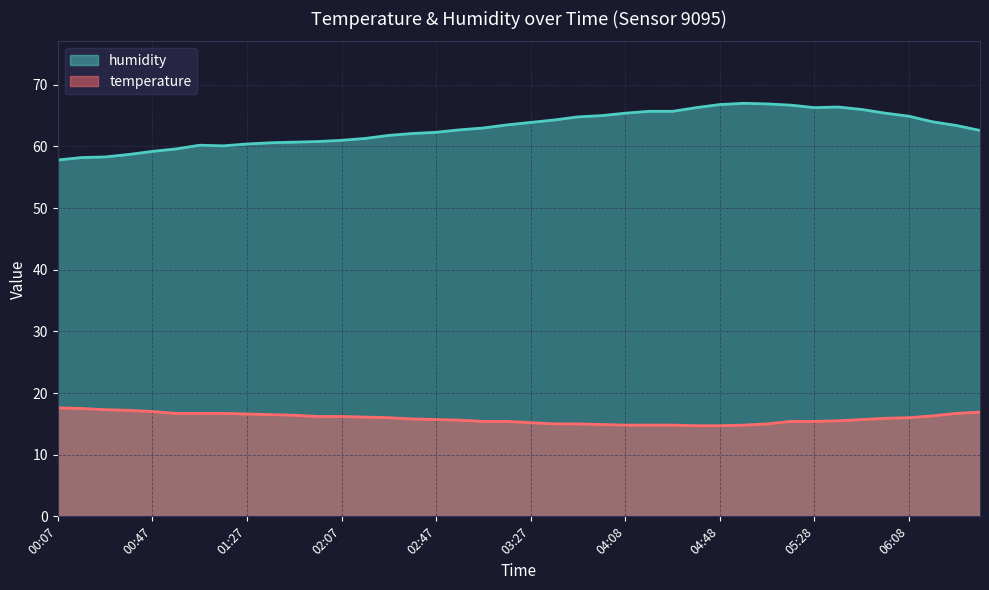

What is the total value across all series at 03:47?

79.8